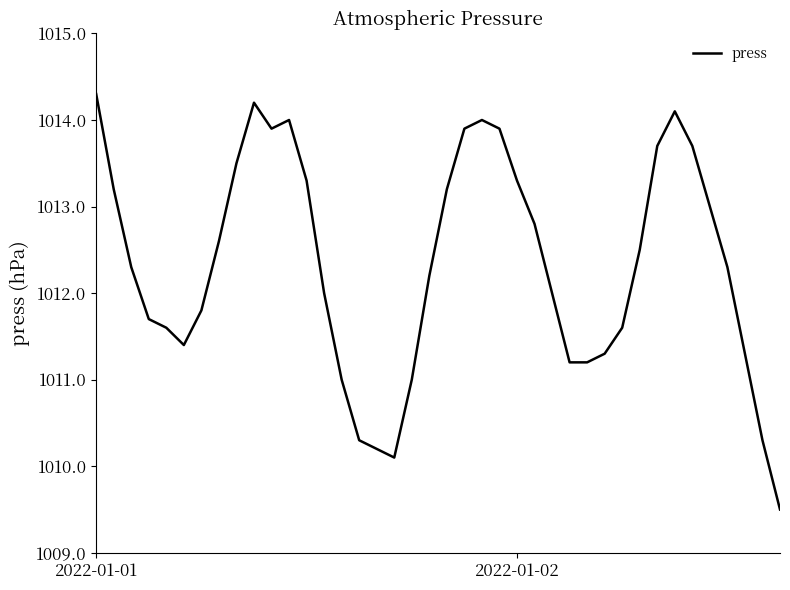

What is the maximum value shown in the chart?

1014.3